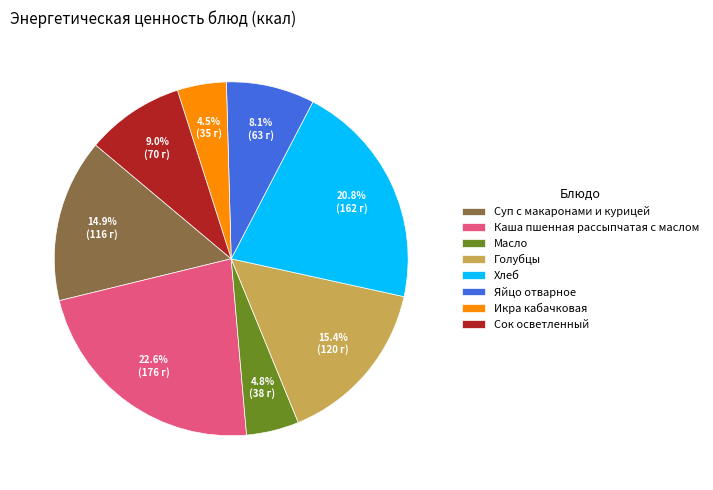

To the nearest percent, what is the difference between the Суп с макаронами и курицей and Масло slice percentages?

10%